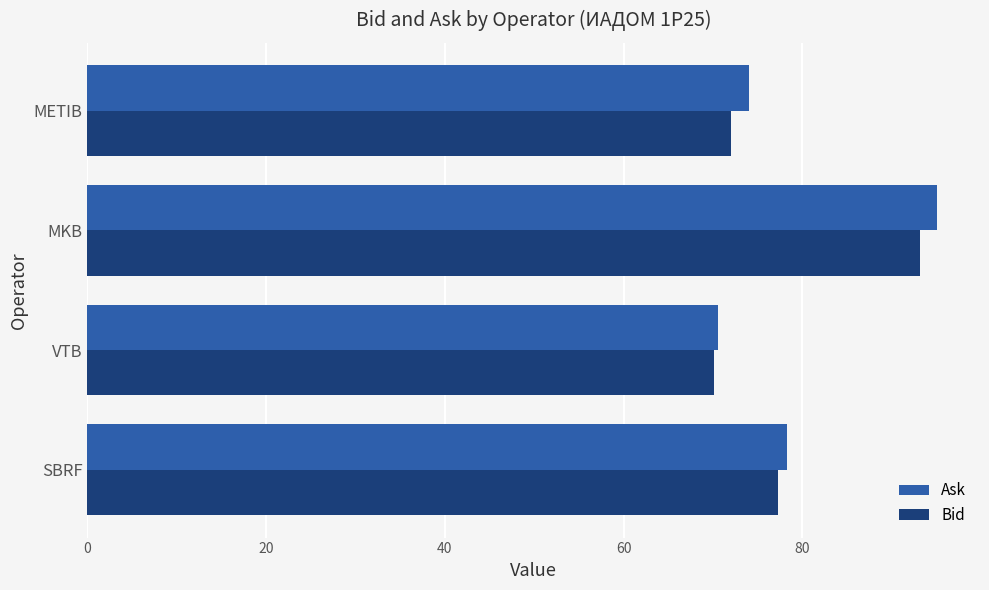

What is the sum of the Ask values at SBRF and MKB?

173.4